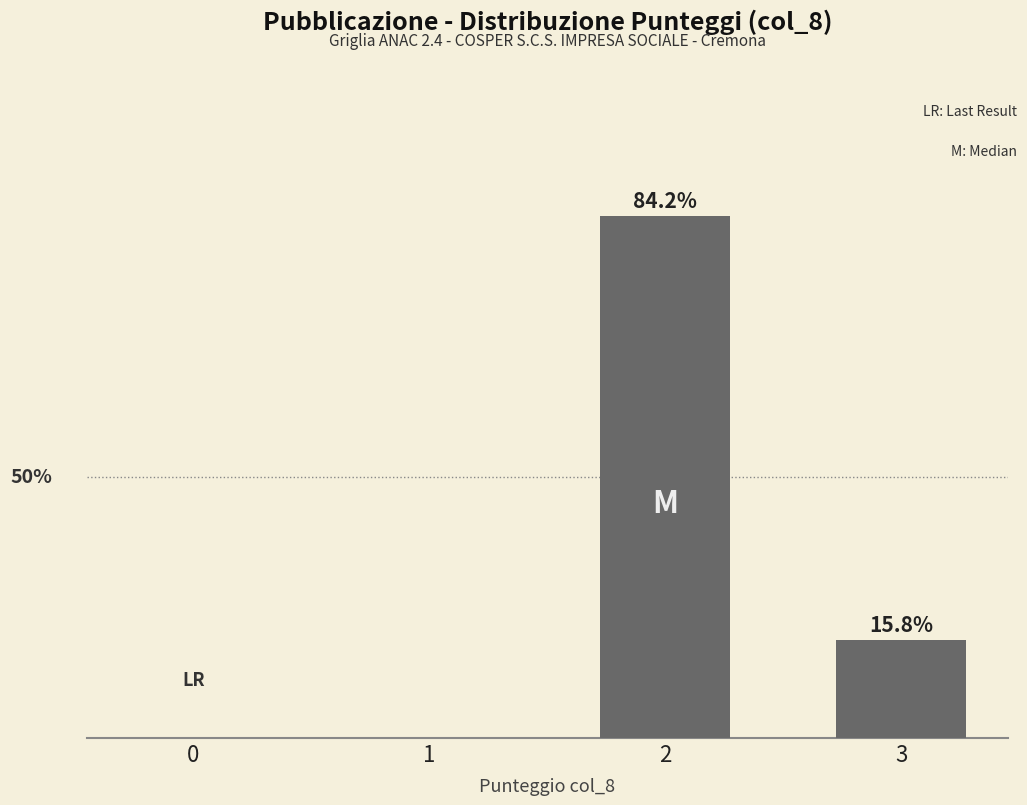

Which category has the highest value across all series?

2